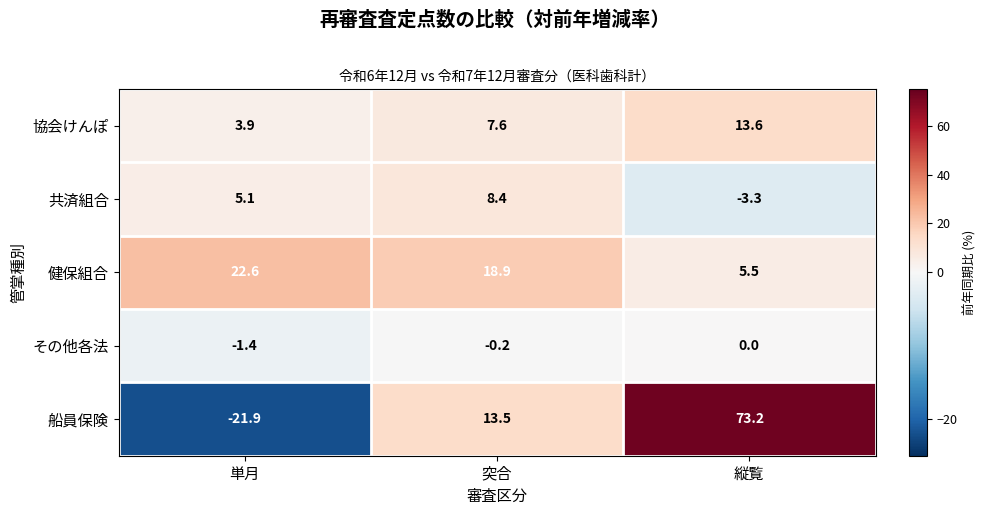

Reading left to right, extract all data points from this chart.

協会けんぽ: 単月=3.9	突合=7.6	縦覧=13.6
共済組合: 単月=5.1	突合=8.4	縦覧=-3.3
健保組合: 単月=22.6	突合=18.9	縦覧=5.5
その他各法: 単月=-1.4	突合=-0.2	縦覧=0.0
船員保険: 単月=-21.9	突合=13.5	縦覧=73.2